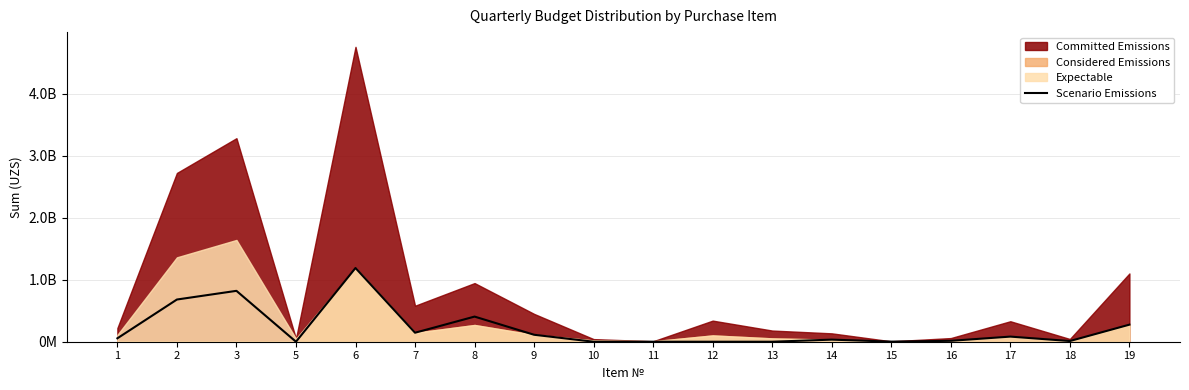

What is the difference between the maximum and minimum values?

1188000000